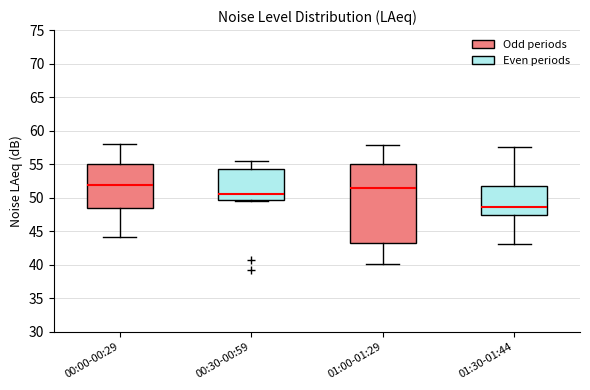

Which box's median line is the highest?

00:00-00:29